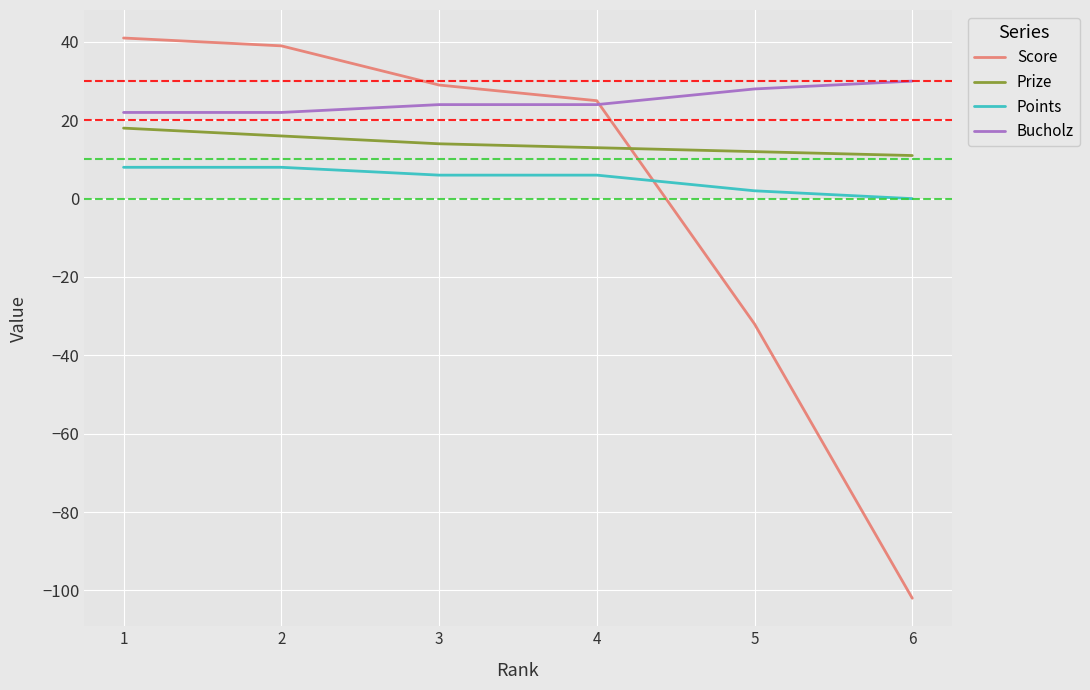

What is the approximate value of Prize at 6?

11